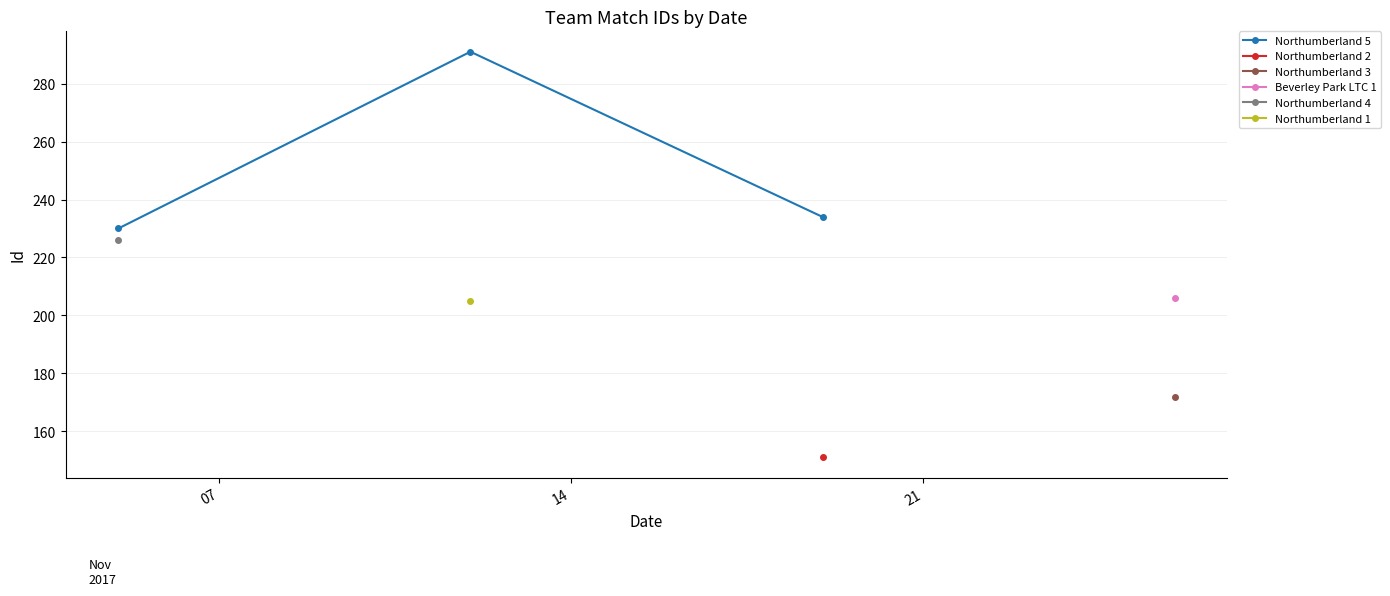

What is the value of the Northumberland 5 point at the 1st from the left?

230